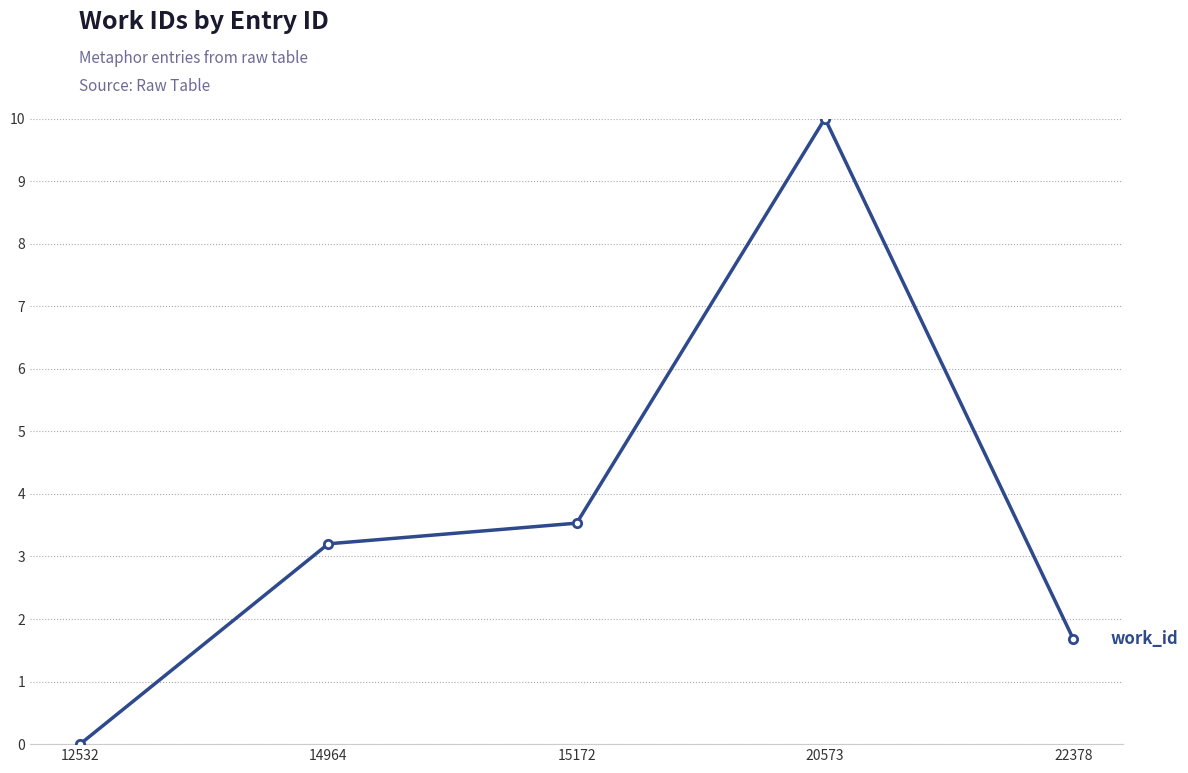

What is the maximum value shown in the chart?

10.0